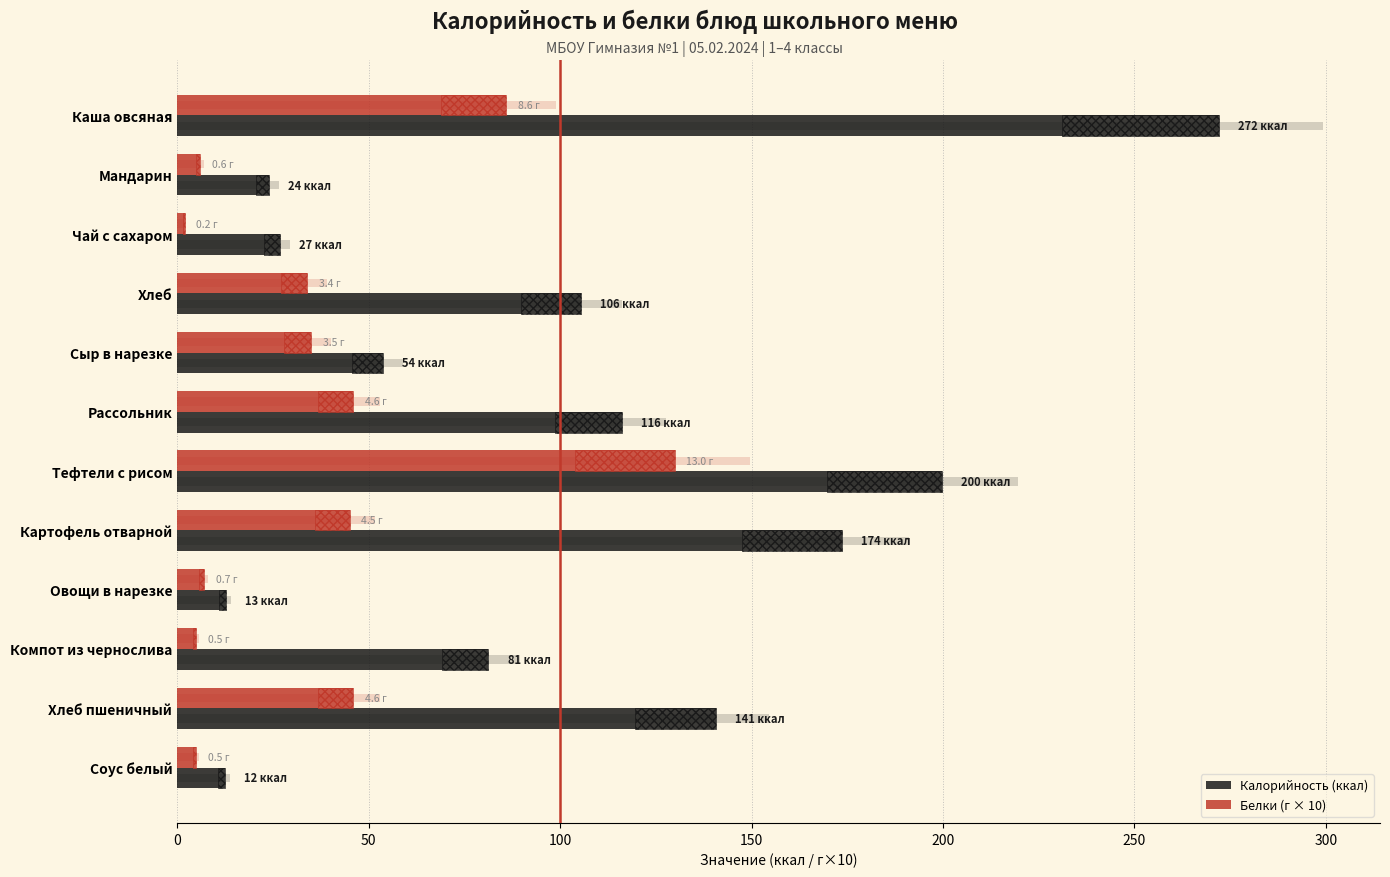

Is the value of Калорийность (ккал) at Каша овсяная greater than the value of Белки (г × 10) at Мандарин?

Yes